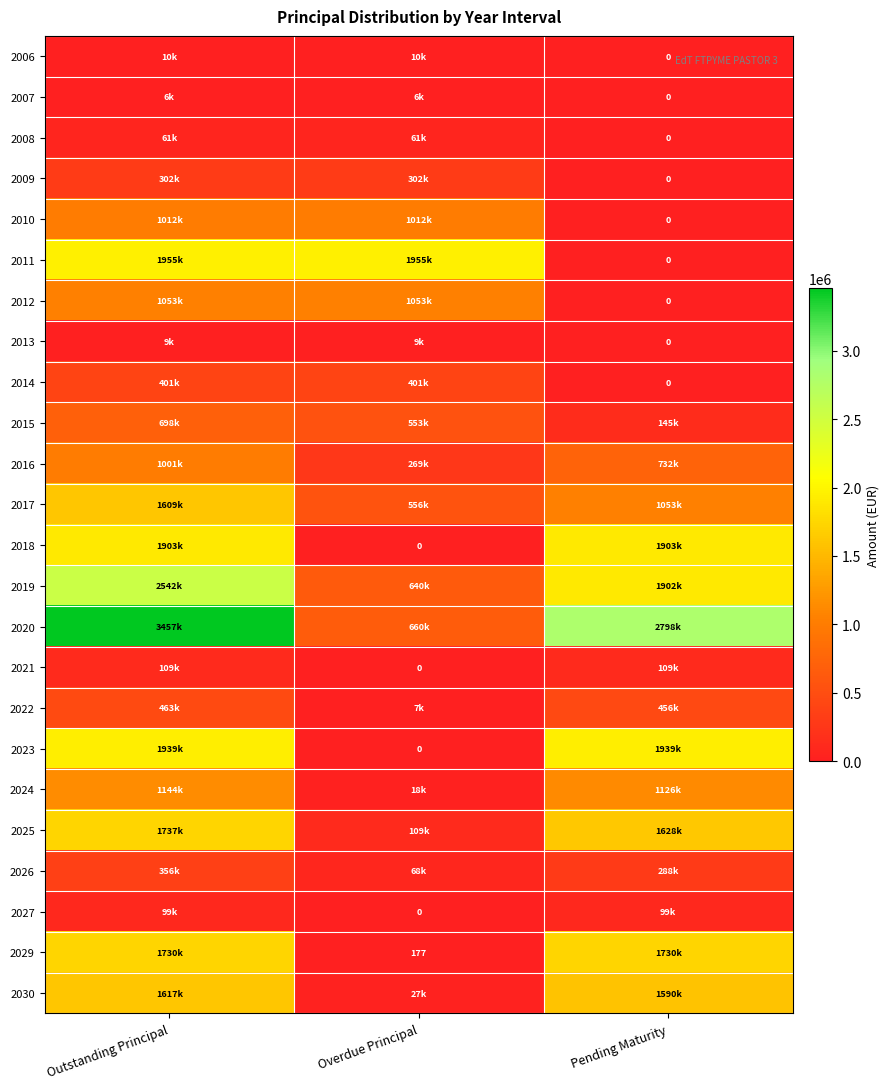

What is the difference between the highest and lowest values at Overdue Principal?

1955029.2